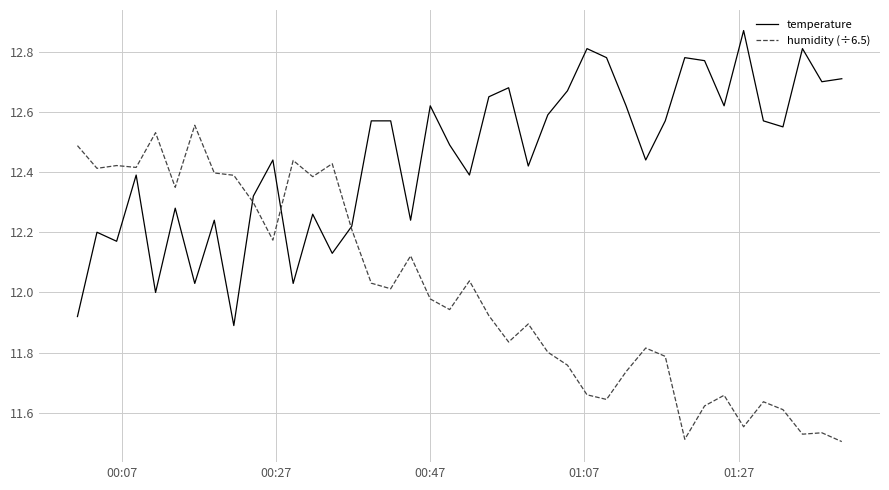

Which series has the largest total across all categories?

temperature